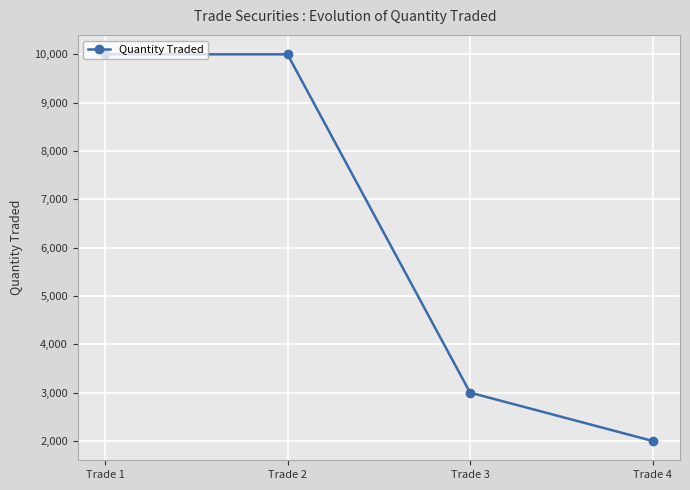

Reading right to left, extract all data points from this chart.

2000	3000	10000	10000